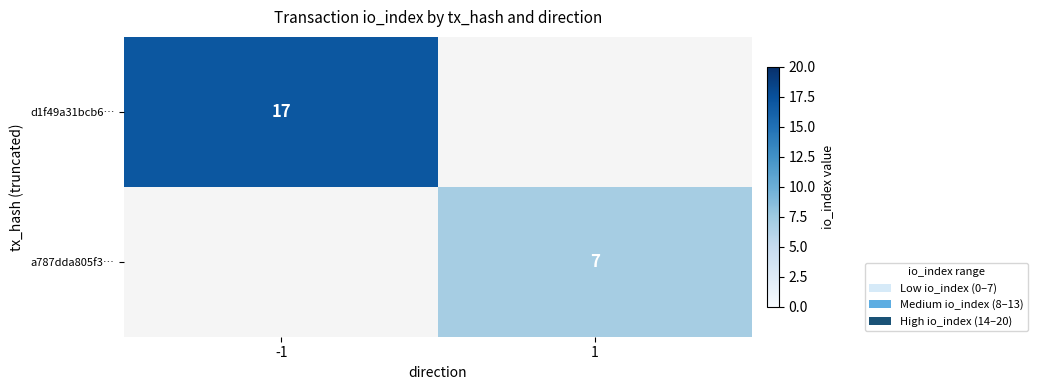

Is it true that d1f49a31bcb6… equals 28 at -1?

False